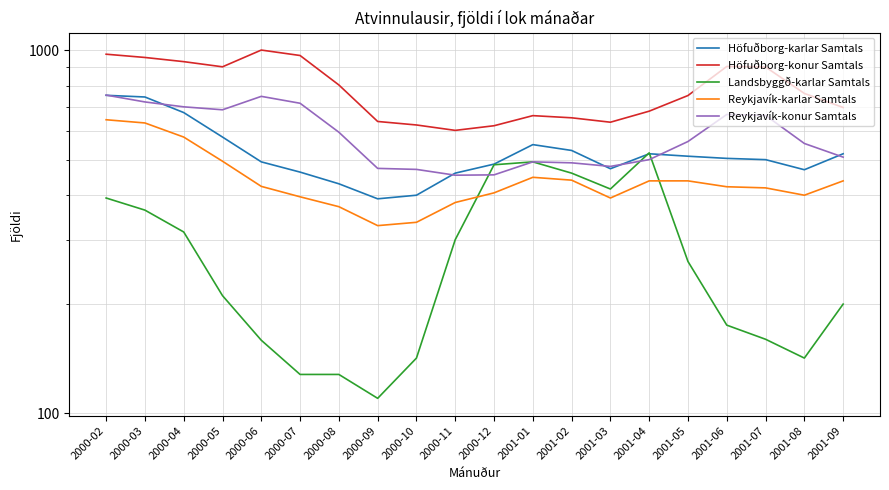

Which series changed the most between 2000-11 and 2001-05?

Höfuðborg-konur Samtals